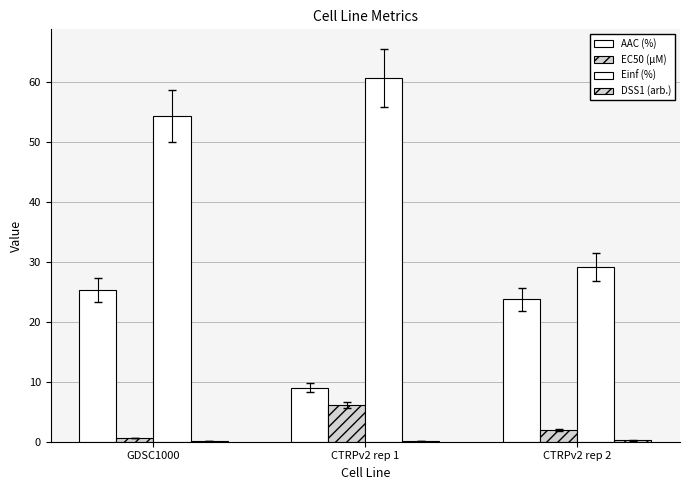

How many groups of bars are there?

3